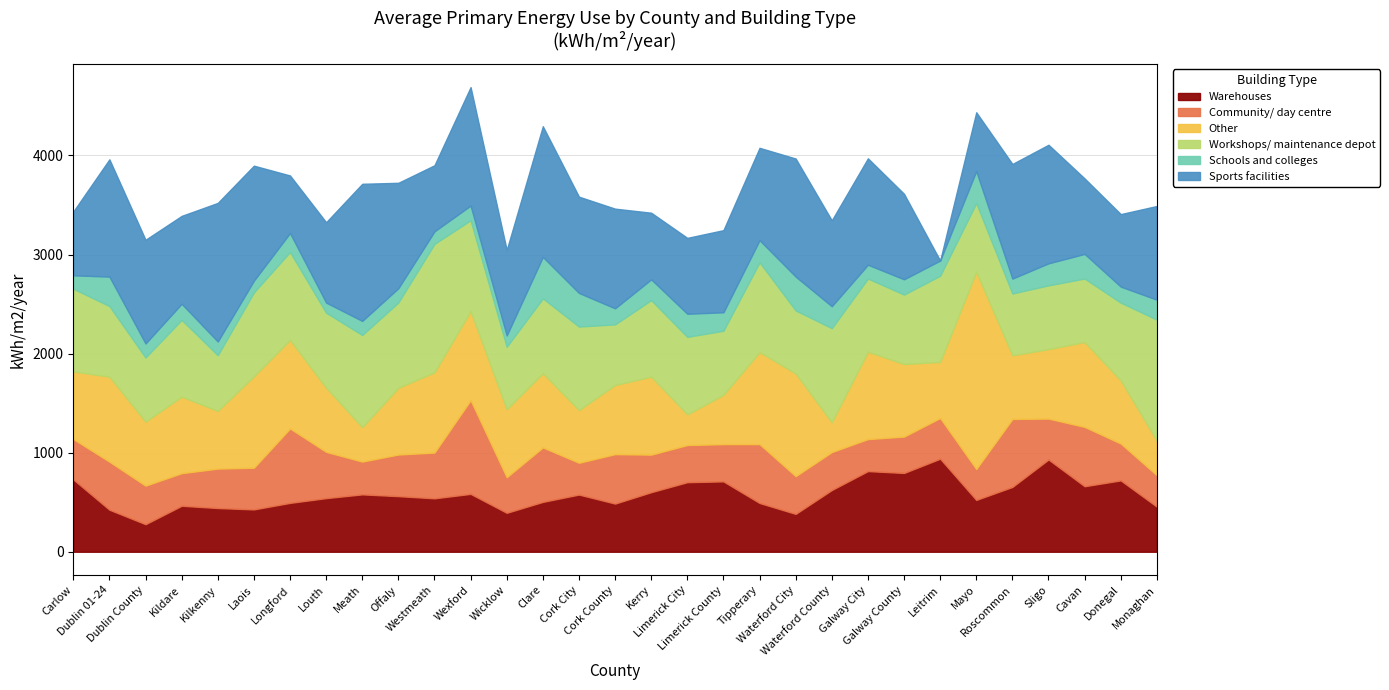

Between Dublin County and Monaghan, which series saw the biggest shift?

Workshops/ maintenance depot